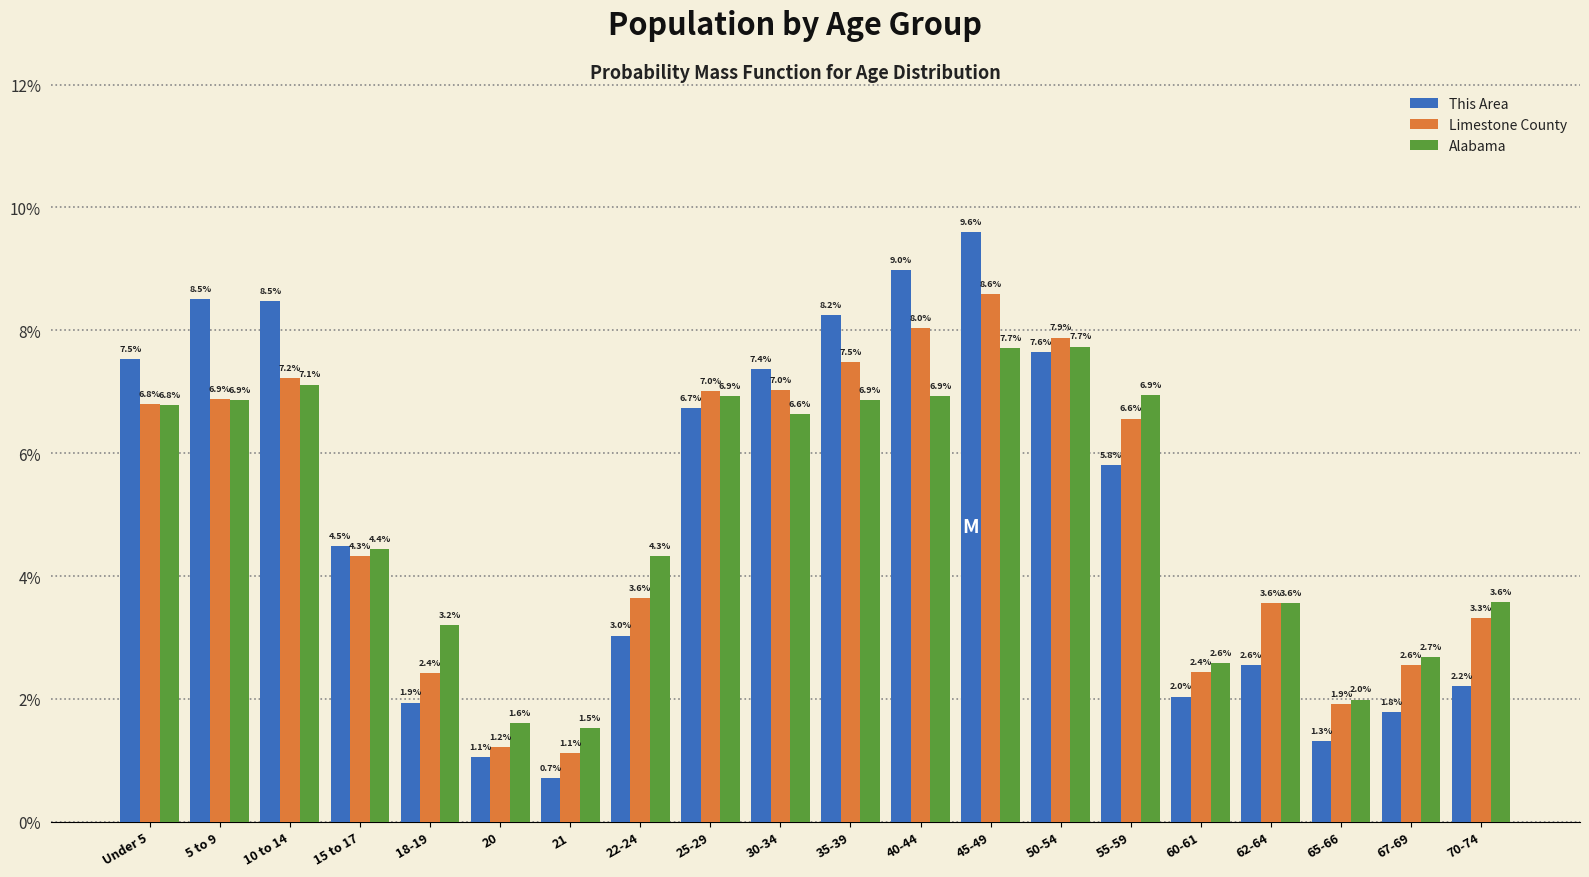

Reading right to left, what are all the values shown in this chart?

This Area: 2.2	1.8	1.3	2.6	2.0	5.8	7.6	9.6	9.0	8.2	7.4	6.7	3.0	0.7	1.1	1.9	4.5	8.5	8.5	7.5
Limestone County: 3.3	2.6	1.9	3.6	2.4	6.6	7.9	8.6	8.0	7.5	7.0	7.0	3.6	1.1	1.2	2.4	4.3	7.2	6.9	6.8
Alabama: 3.6	2.7	2.0	3.6	2.6	6.9	7.7	7.7	6.9	6.9	6.6	6.9	4.3	1.5	1.6	3.2	4.4	7.1	6.9	6.8